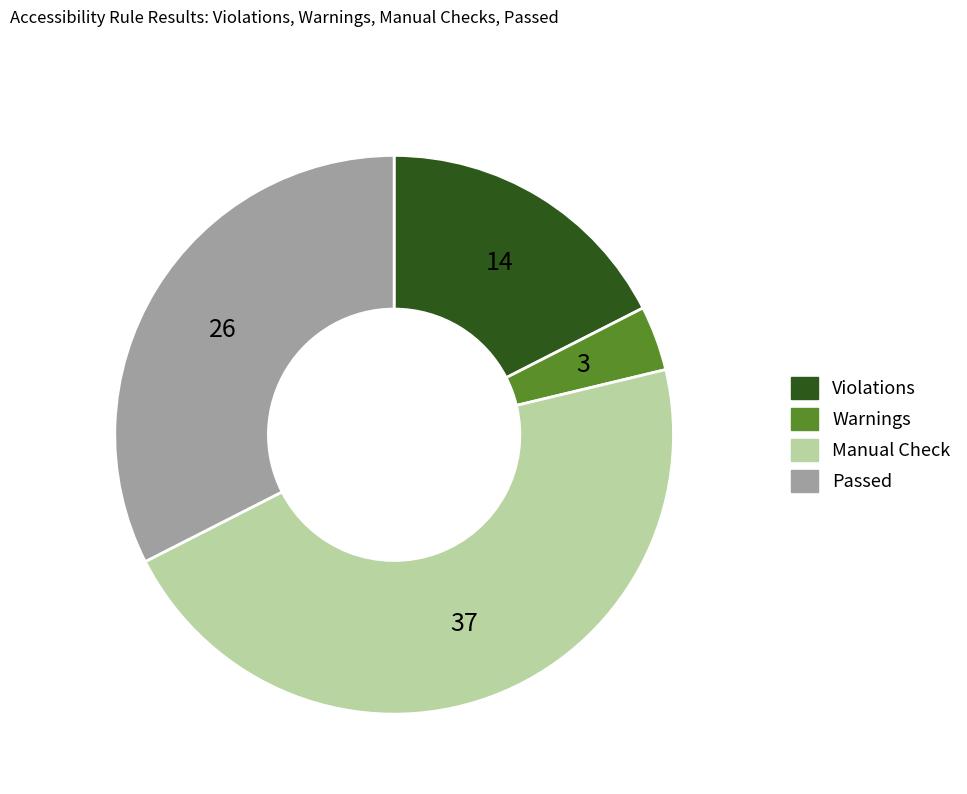

Approximately how many times larger is the value at Violations compared to Warnings?

4.7